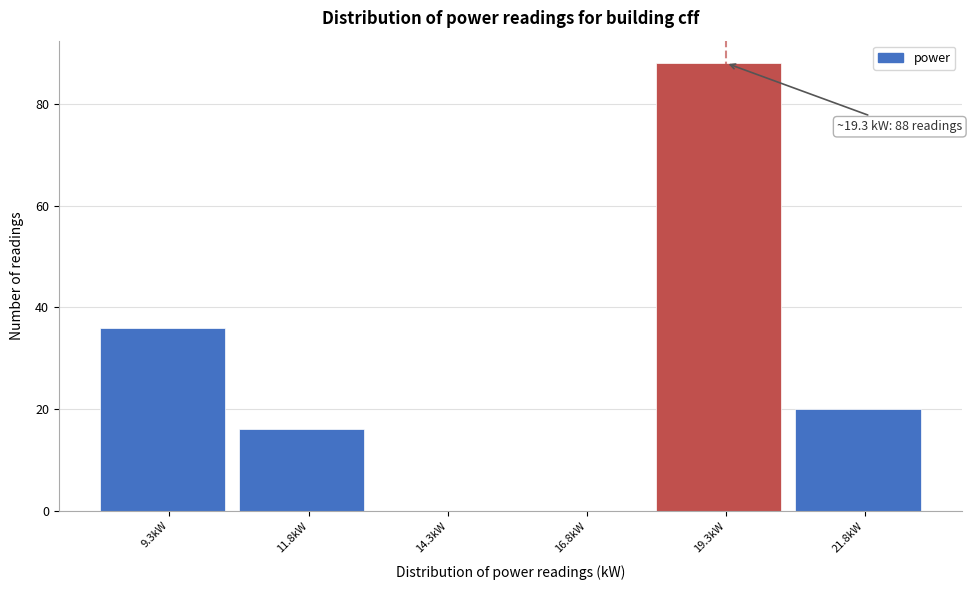

Which range on the x-axis has the tallest bar?

18.0 to 20.5